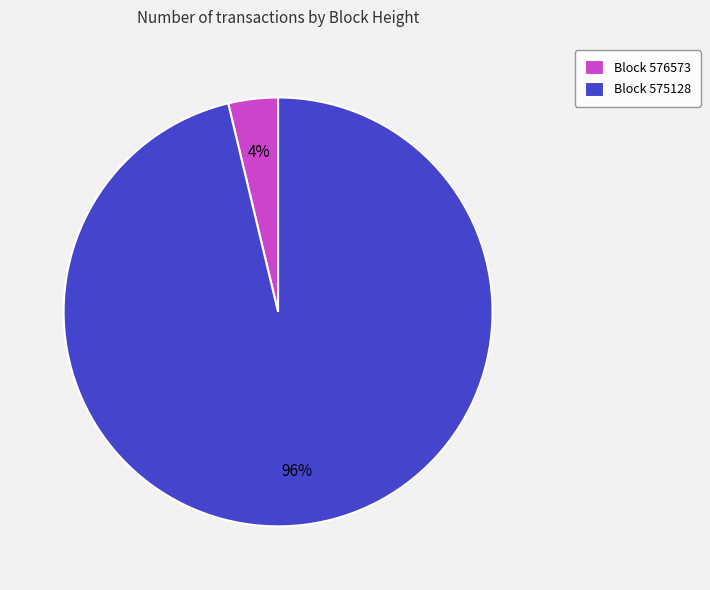

True or false: Block 576573 accounts for 4% of the total.

True